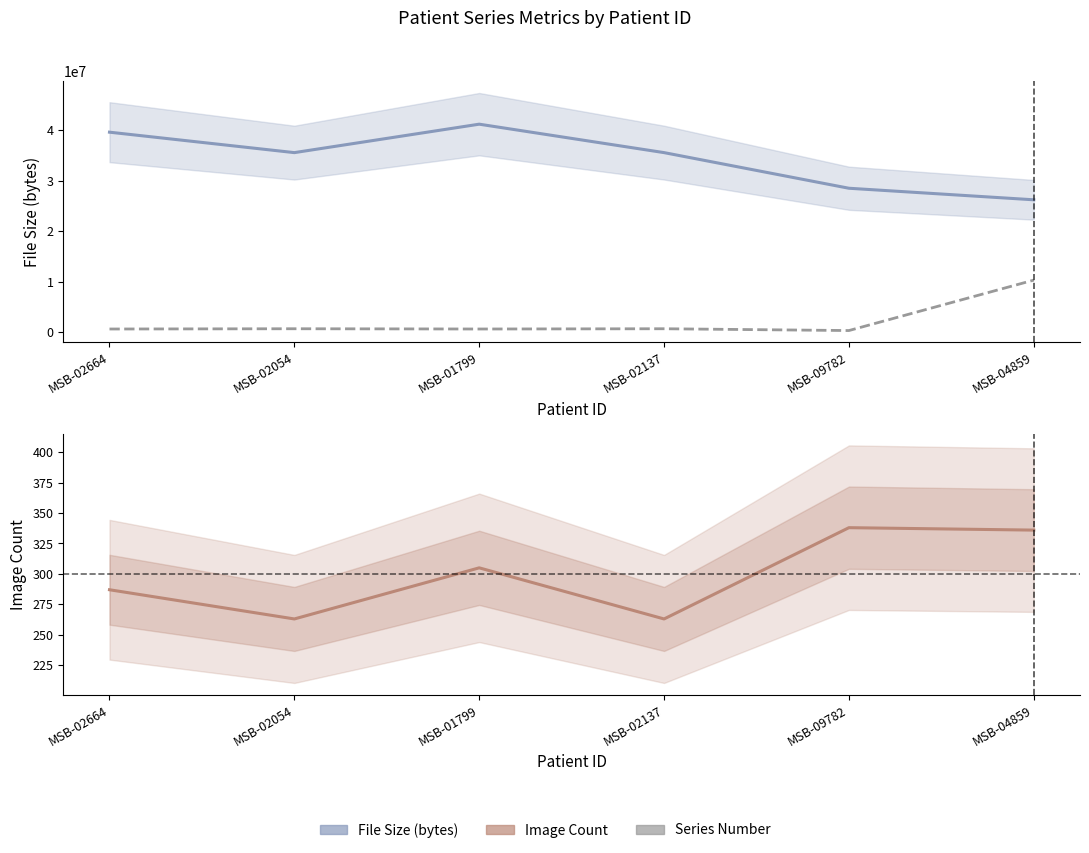

At which label does Series Number (scaled) reach its minimum?

MSB-09782